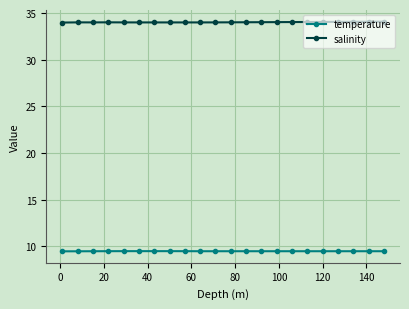

What is the minimum value shown in the chart?

9.5